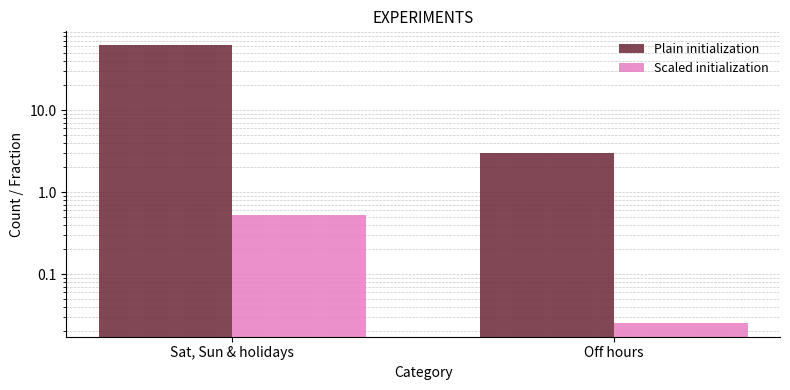

What is the highest value of the Plain initialization series?

62.0